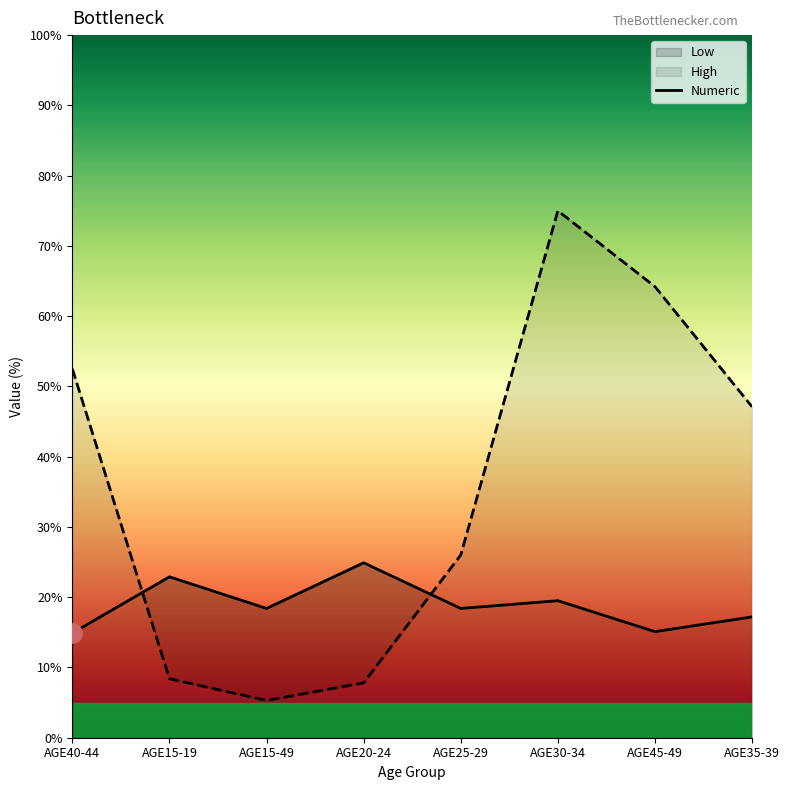

At which category does the data reach its first local peak?

AGE15-19